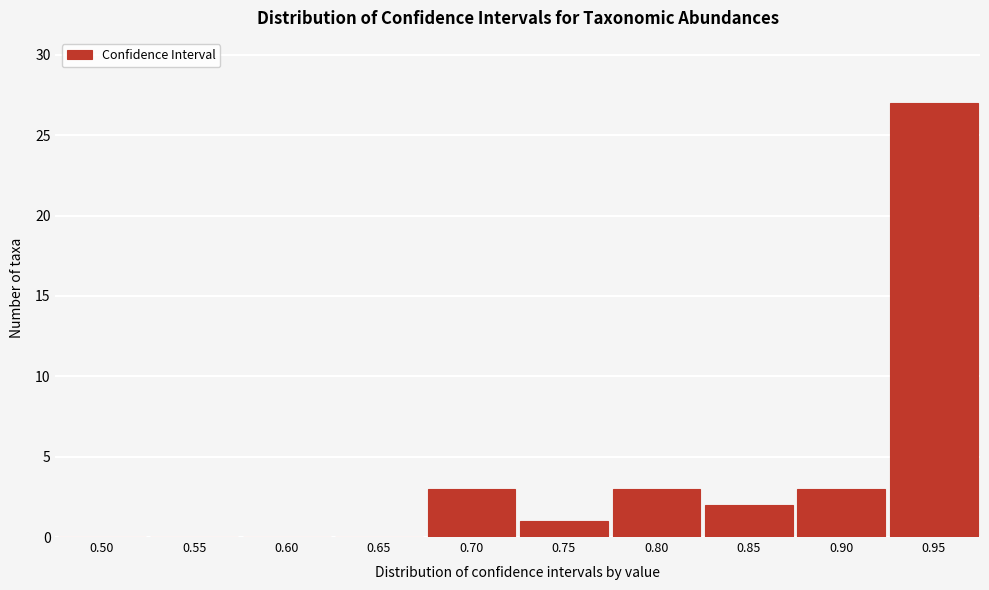

Reading left to right, what are all the values shown in this chart?

0.50=0	0.55=0	0.60=0	0.65=0	0.70=3	0.75=1	0.80=3	0.85=2	0.90=3	0.95=27